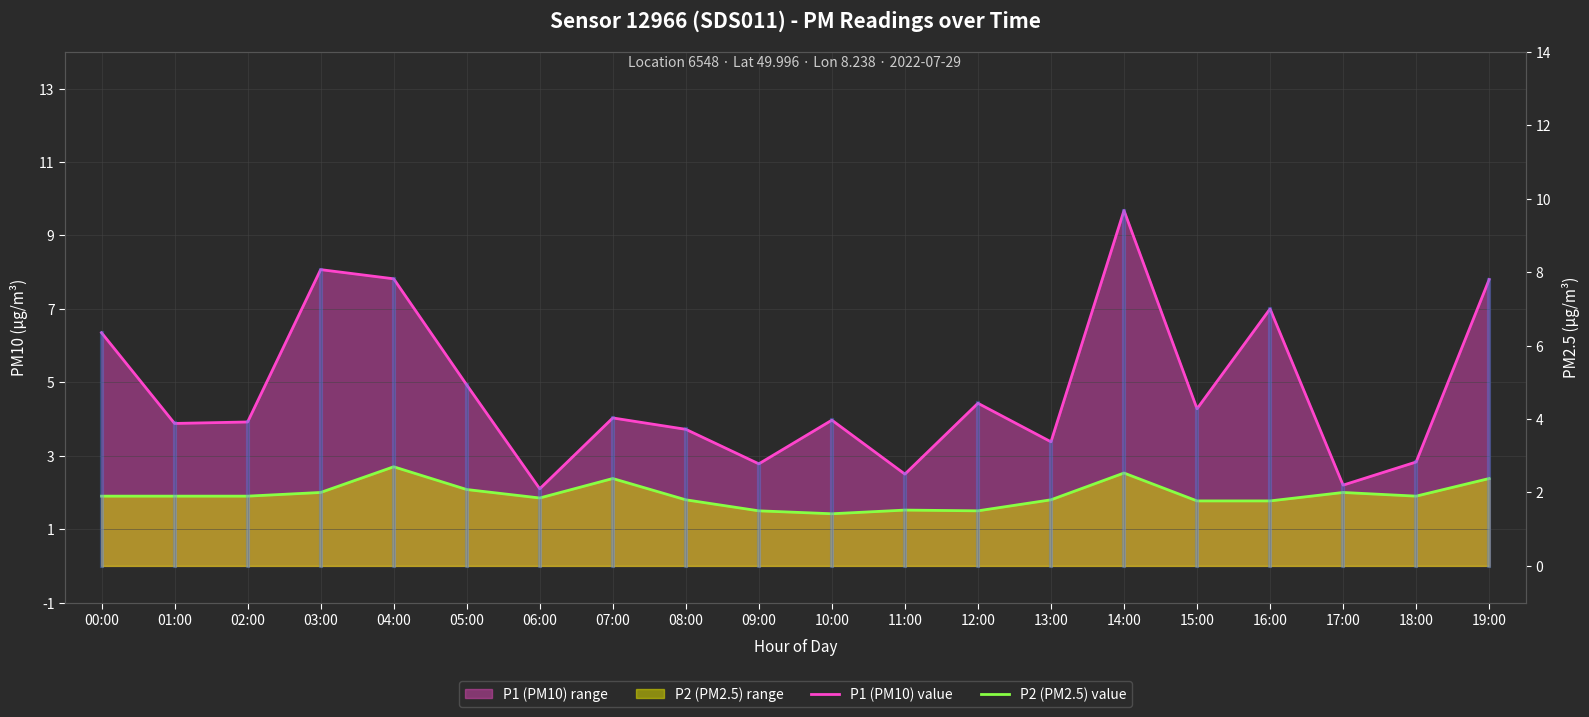

True or false: P1 (PM10) value and P2 (PM2.5) value intersect in this chart.

False